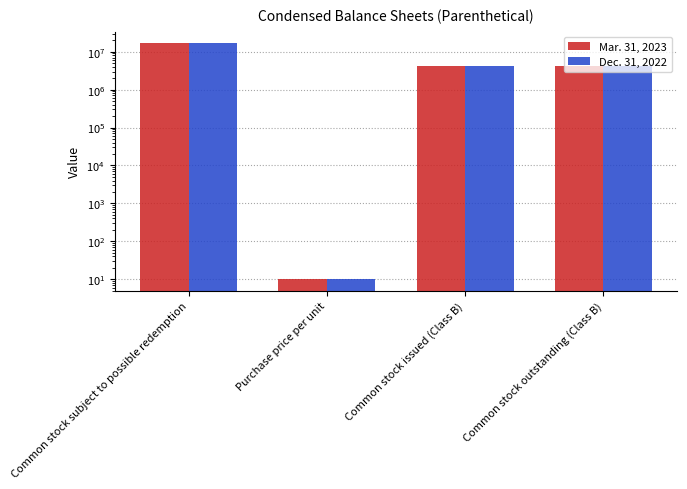

The Mar. 31, 2023 series shows 3.6 at Purchase price per unit. True or false?

False